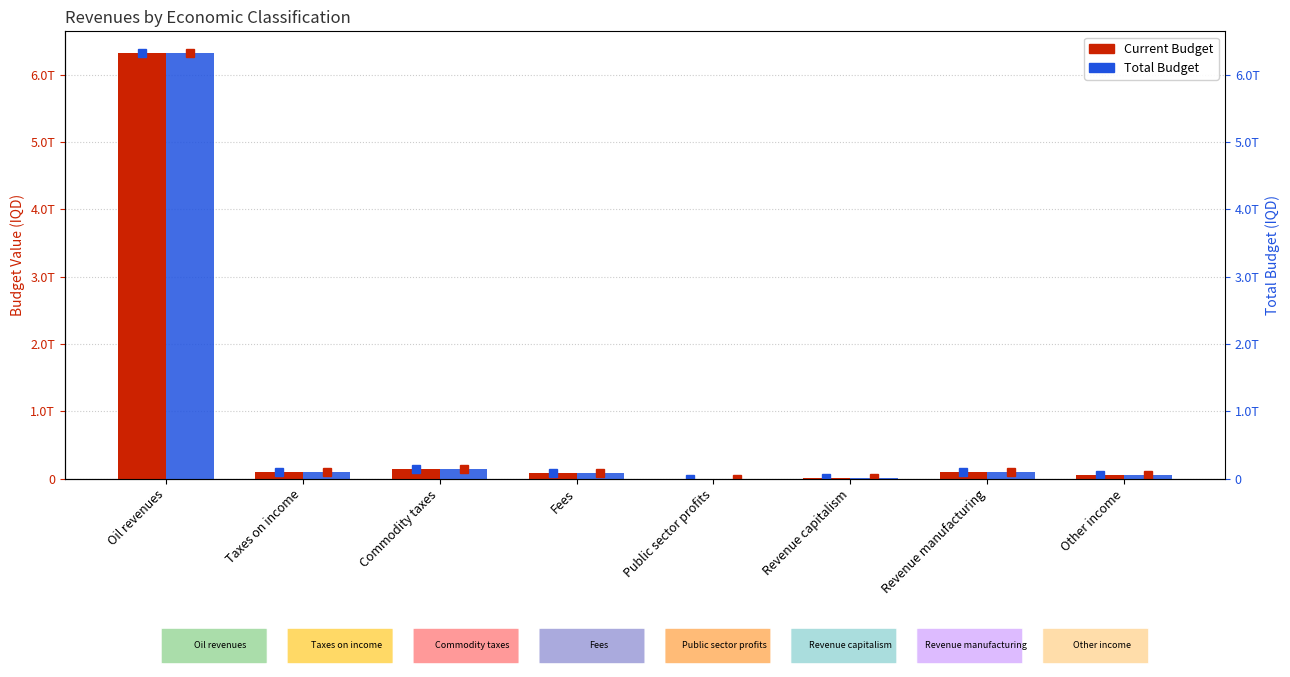

Between Commodity taxes and Public sector profits, which series saw the biggest shift?

Current Budget